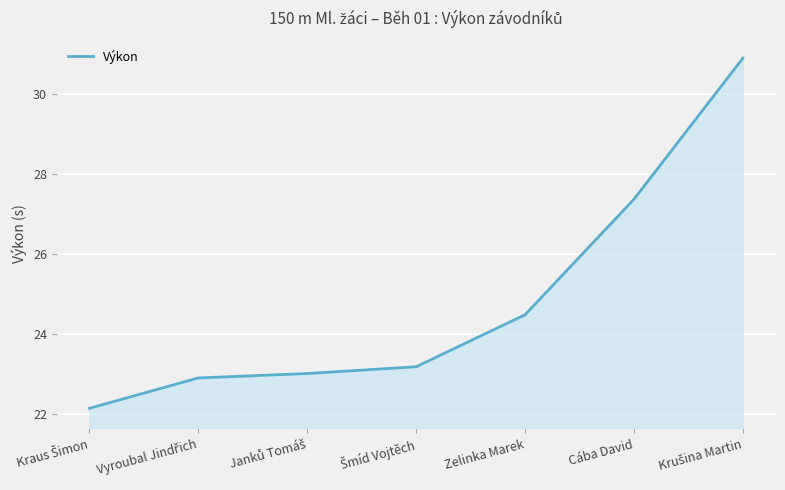

Count the number of categories in the chart.

7